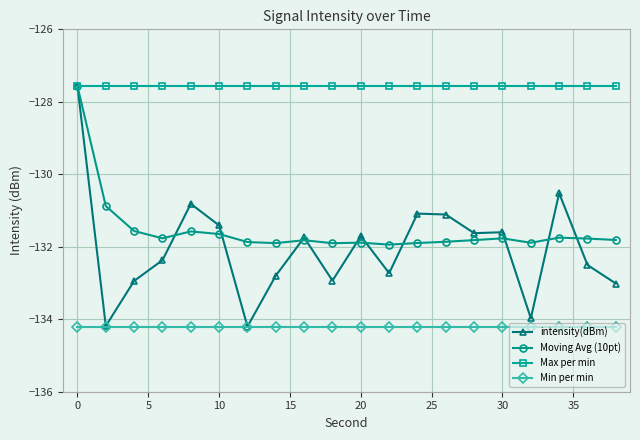

What is the maximum value for Min per min?

-134.2